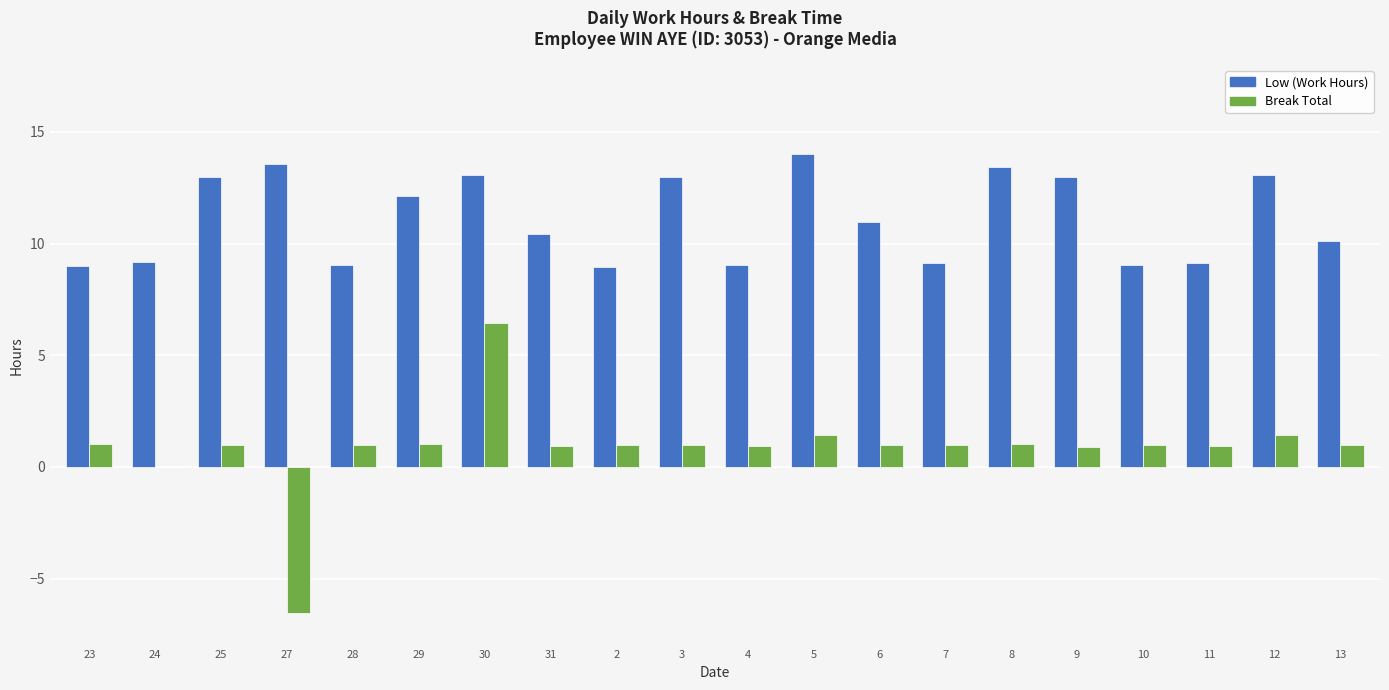

What is the greatest value displayed?

14.0